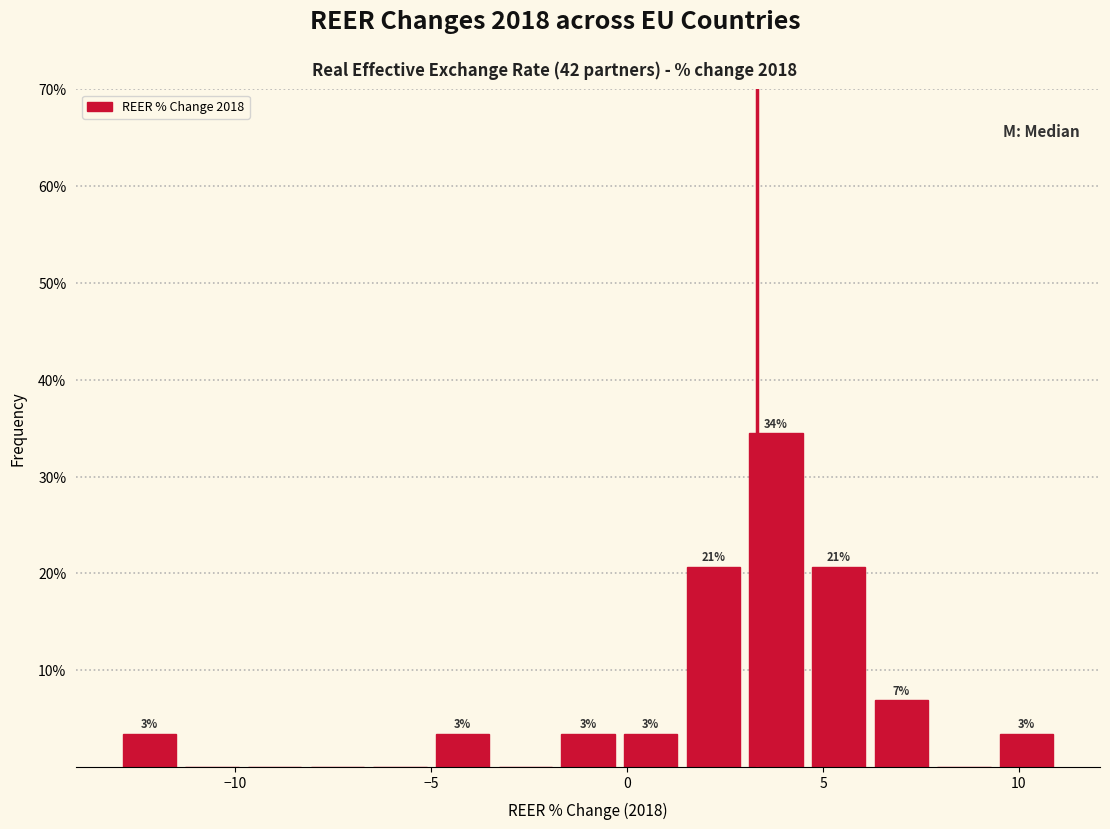

Around what value on the x-axis is the tallest bar? Give the approximate position of its centre, as read against the axis.

4.0